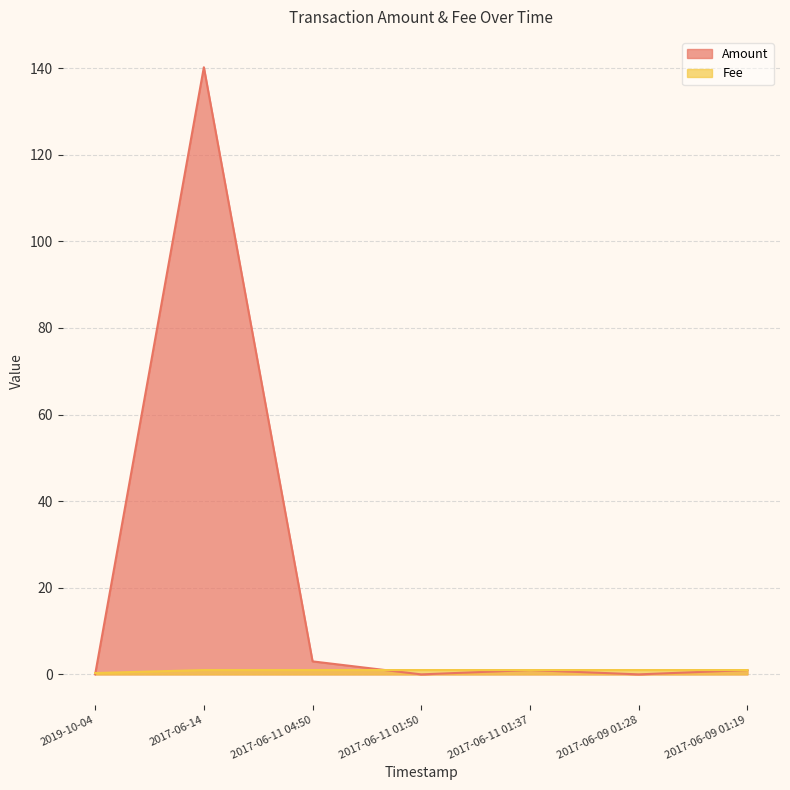

Rank the categories by Fee value from highest to lowest.

2017-06-14, 2017-06-11 04:50, 2017-06-11 01:50, 2017-06-11 01:37, 2017-06-09 01:28, 2017-06-09 01:19, 2019-10-04